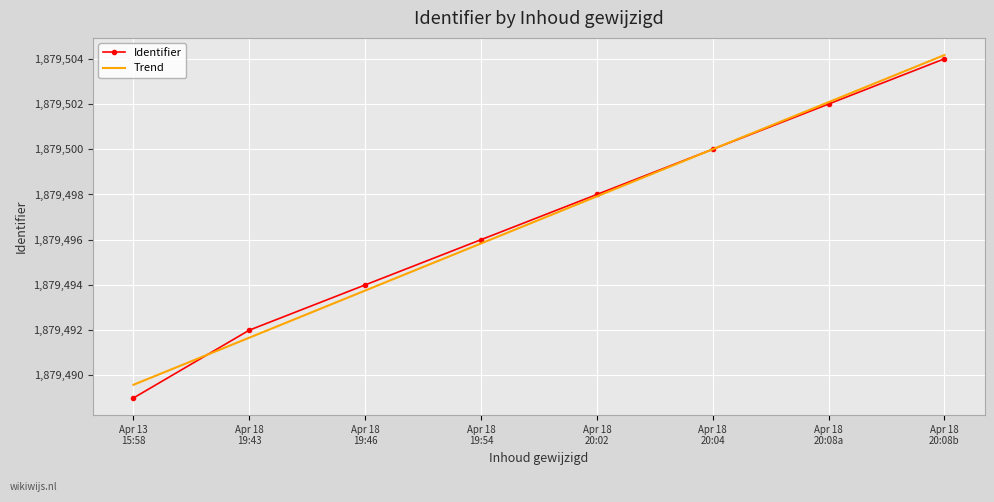

How many values in the Trend series are below 1879497?

4